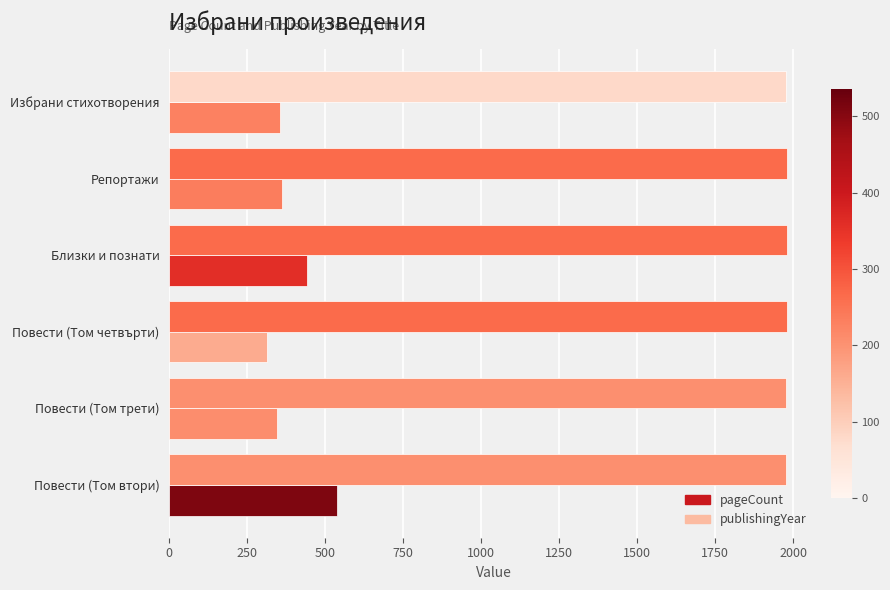

What is the maximum value for publishingYear?

1979